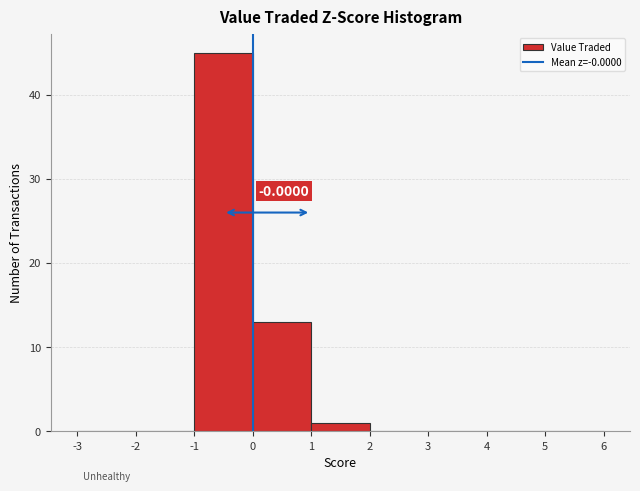

Which range on the x-axis has the tallest bar?

-1 to 0